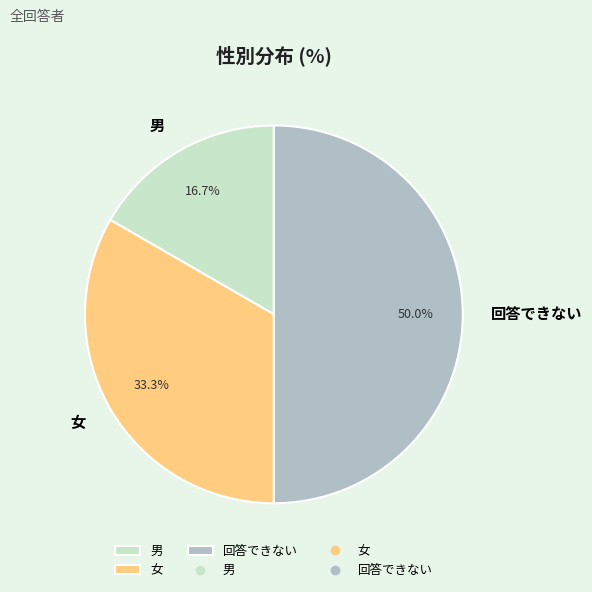

True or false: 女 accounts for 38% of the total.

False